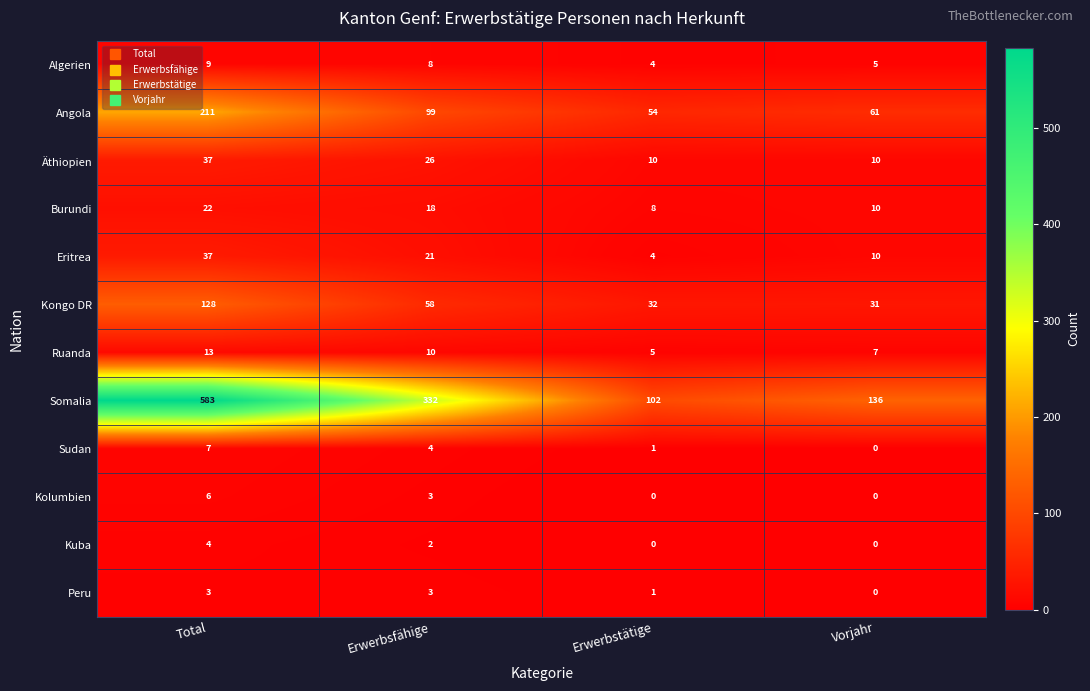

True or false: Burundi has a value of 2 at Erwerbstätige.

False